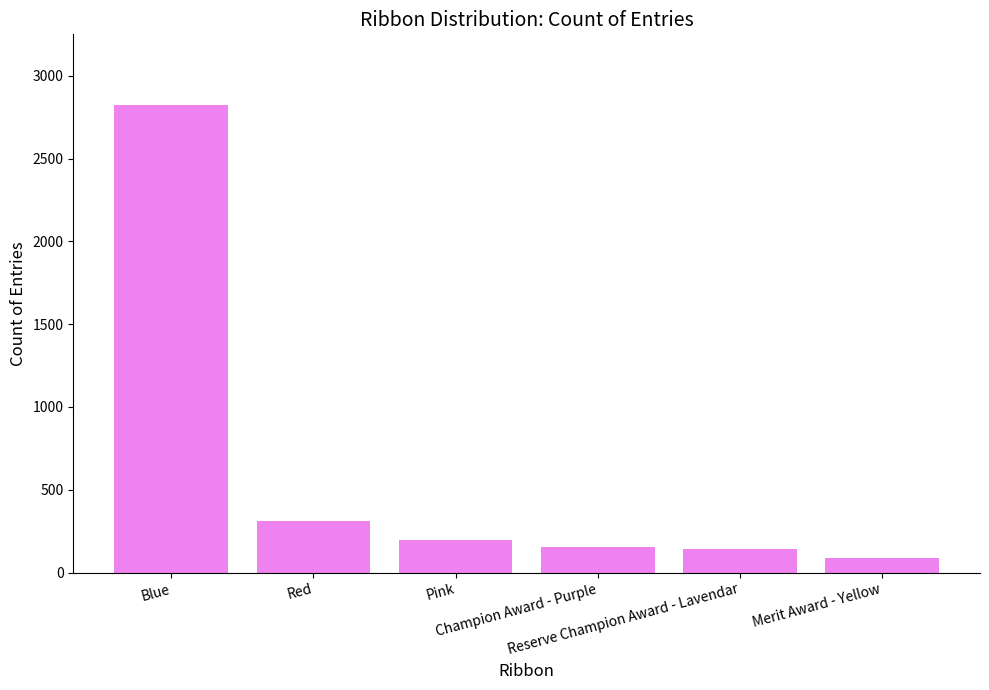

Which has a higher value, Merit Award - Yellow or Blue?

Blue